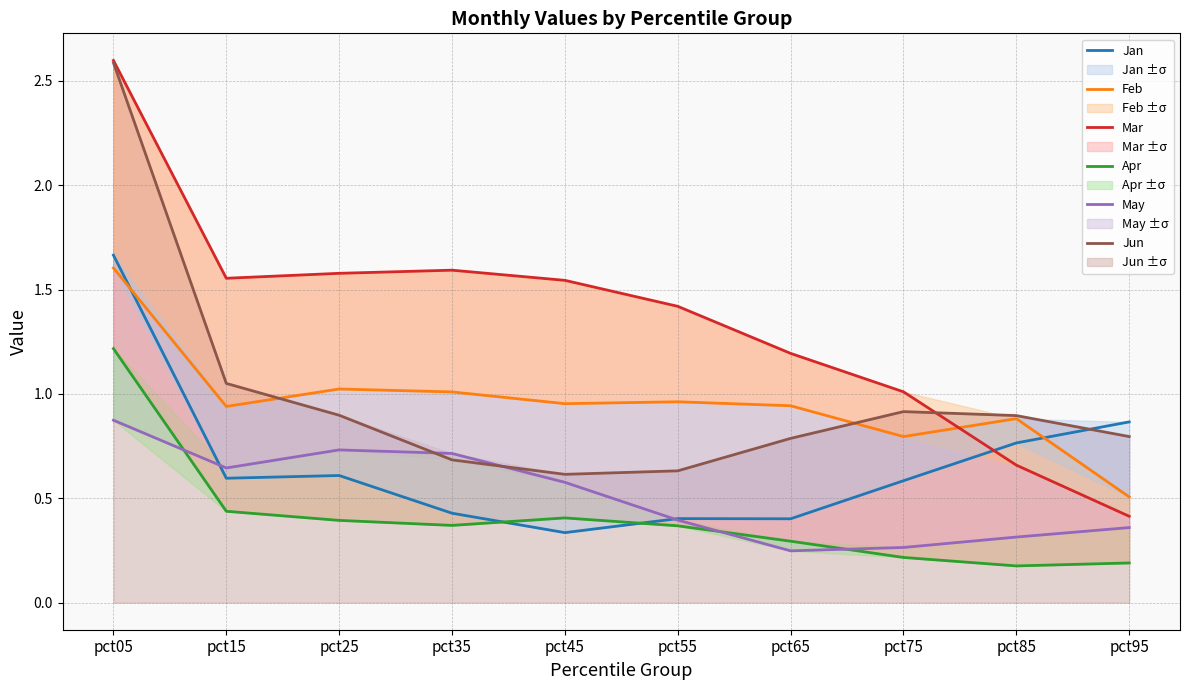

List the series in order of their peak value, lowest first.

May, Apr, Feb, Jan, Jun, Mar